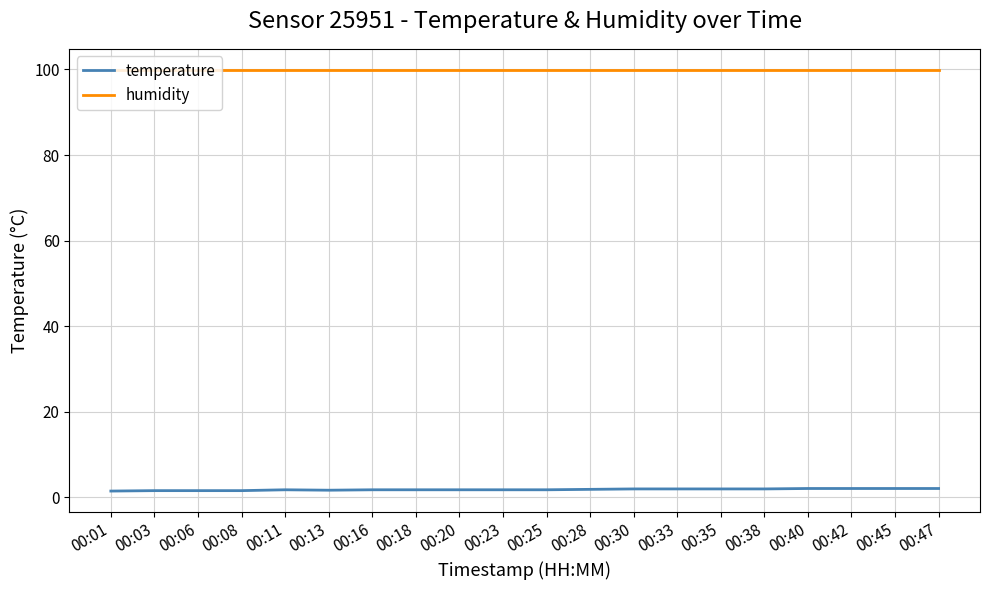

At 00:06, list the series in order from smallest to largest.

temperature, humidity